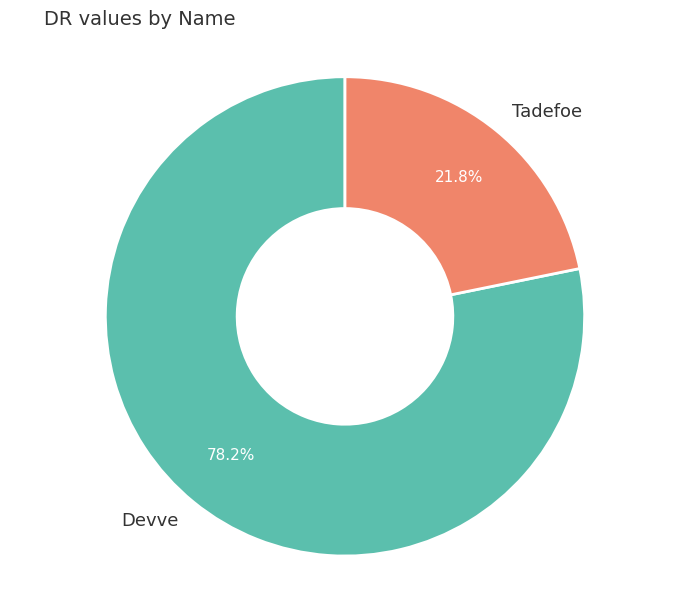

True or false: Tadefoe accounts for 22% of the total.

True